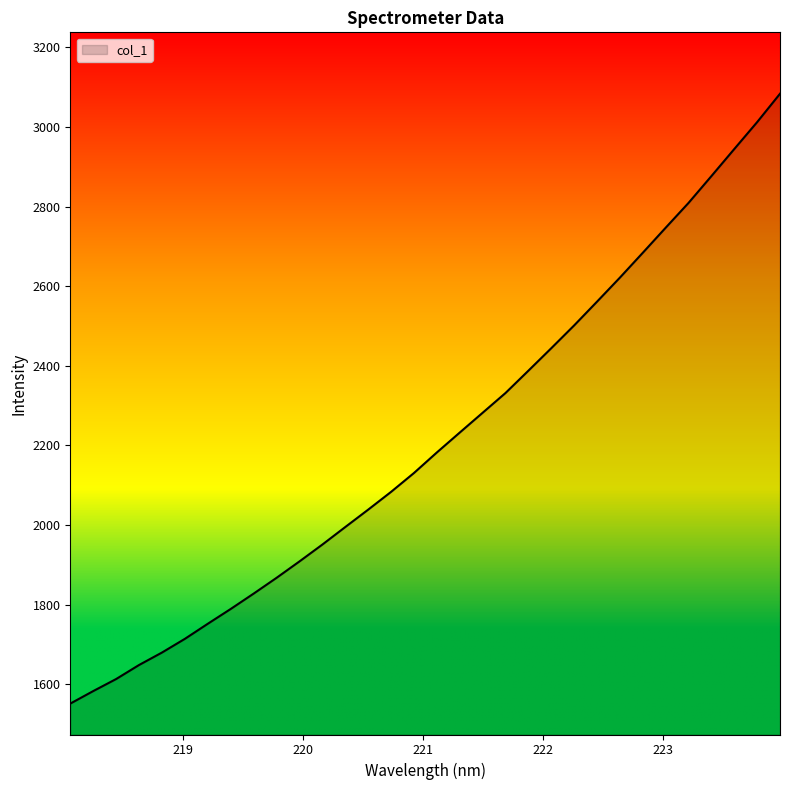

What is the greatest value displayed?

3083.3